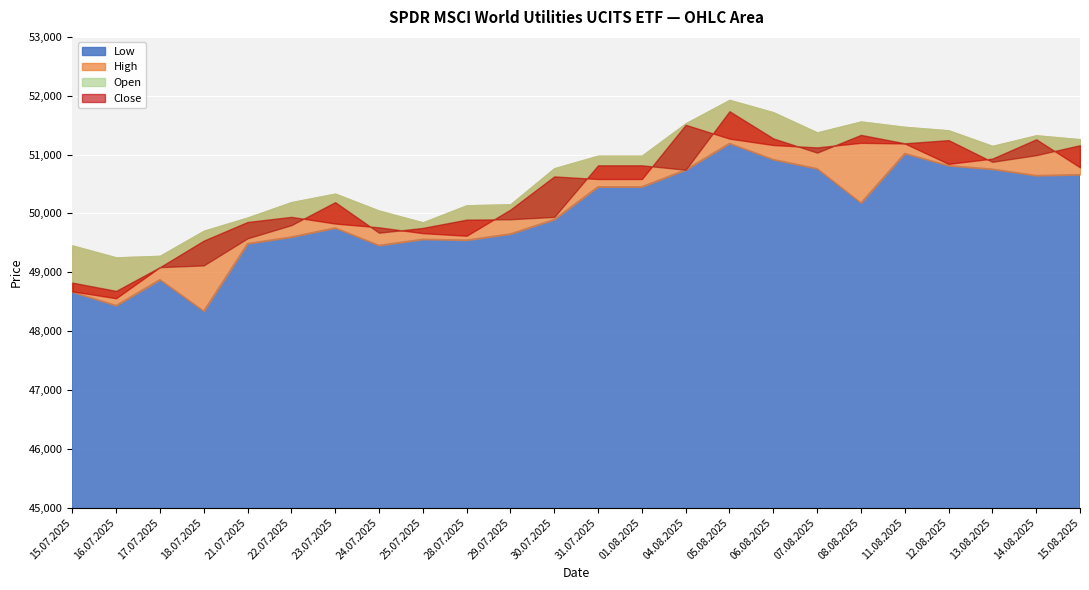

How many lines are shown in the chart?

4